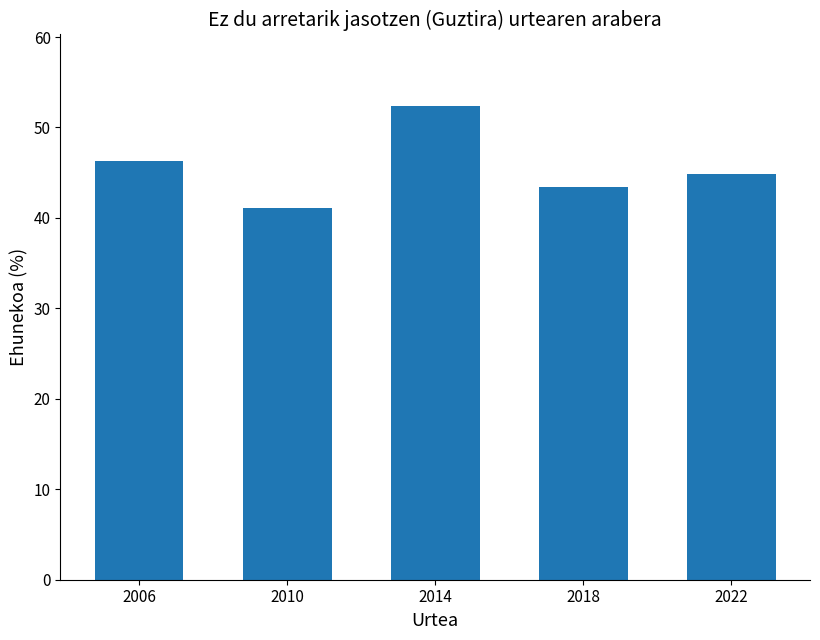

Where does the data first go above 44?

2006